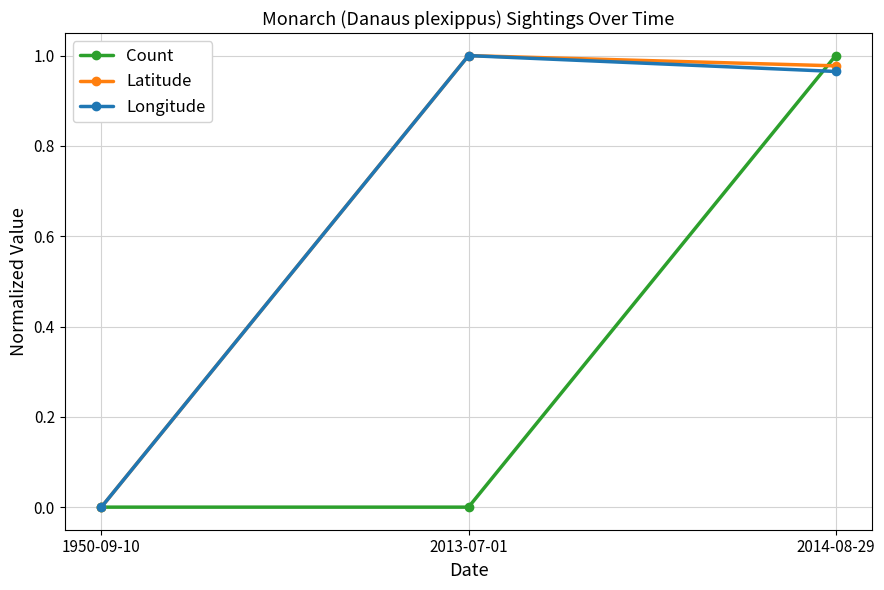

What is the label of the 1st point from the right?

2014-08-29